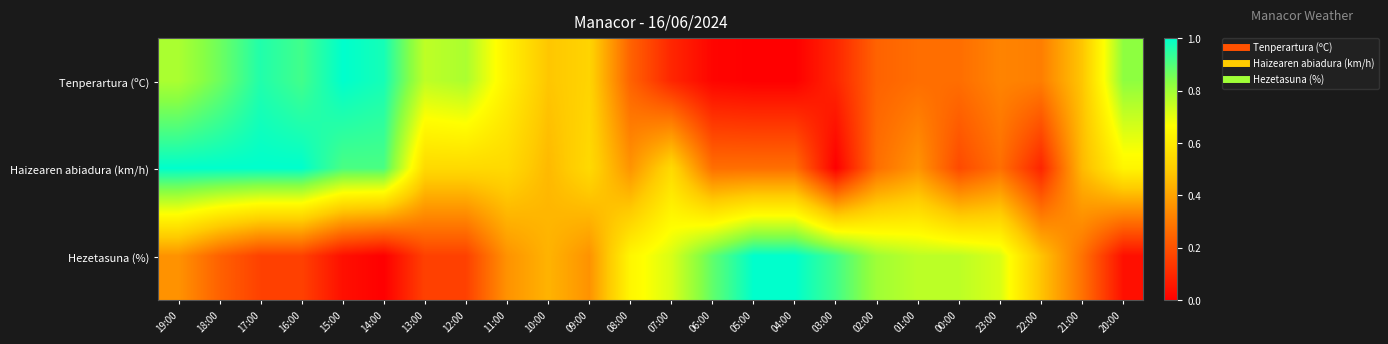

List the series in order of their peak value, highest first.

Tenperartura (ºC), Haizearen abiadura (km/h), Hezetasuna (%)